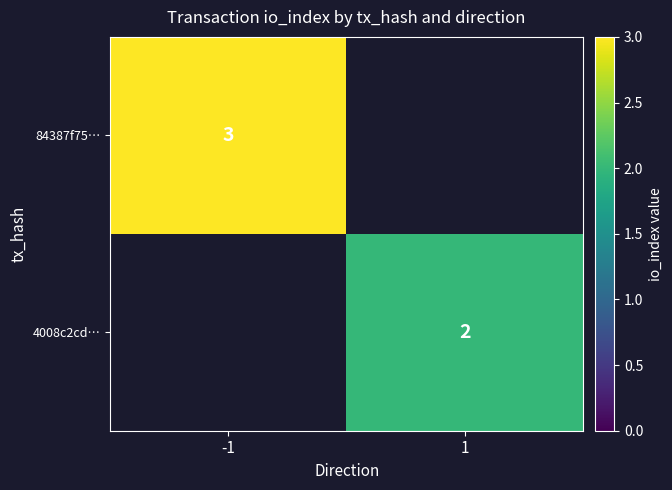

The 84387f75… series shows 3 at -1. True or false?

True